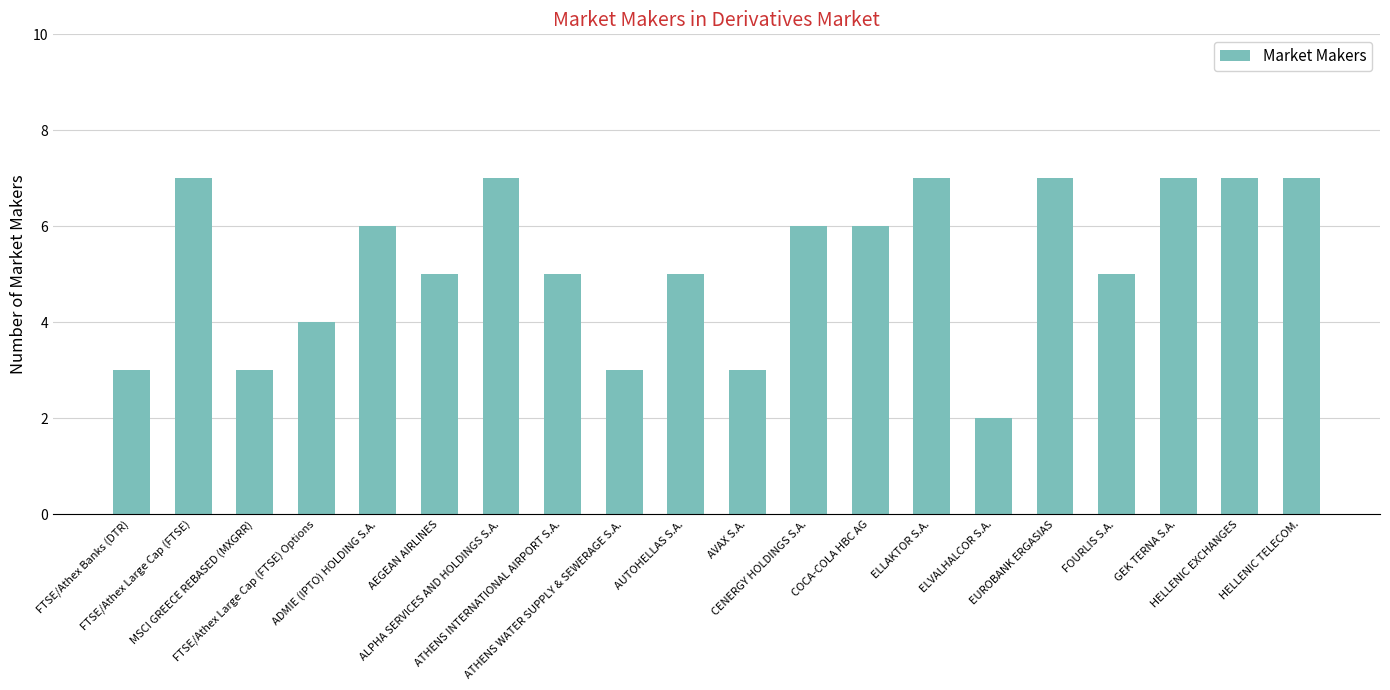

What is the smallest value displayed?

2